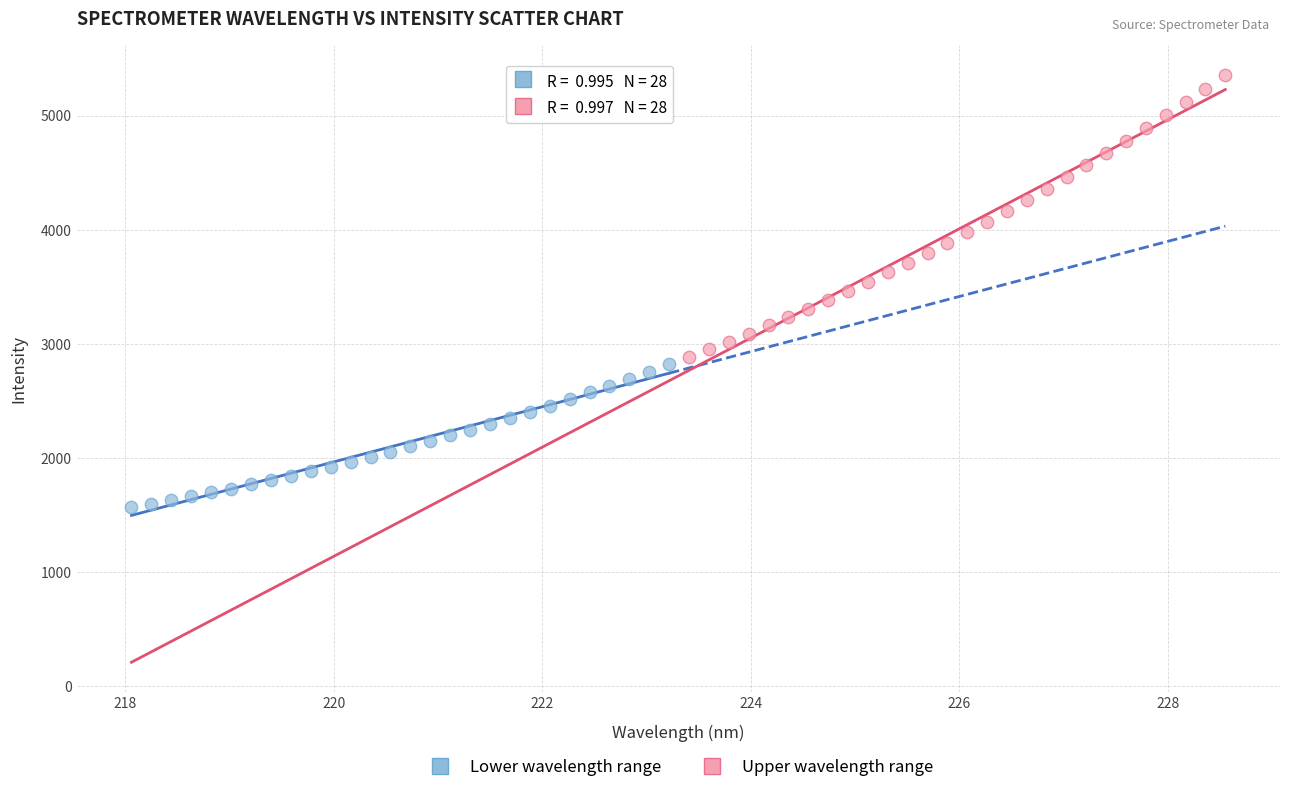

What are all the series names shown in the legend?

Lower wavelength range, Upper wavelength range